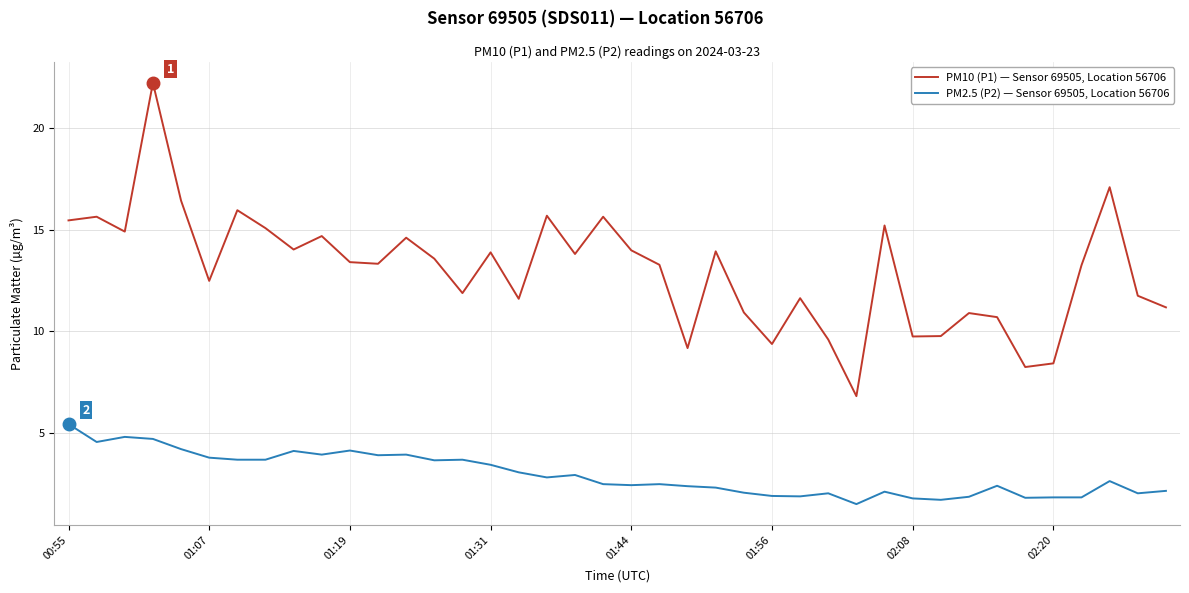

What is the minimum value shown in the chart?

1.5